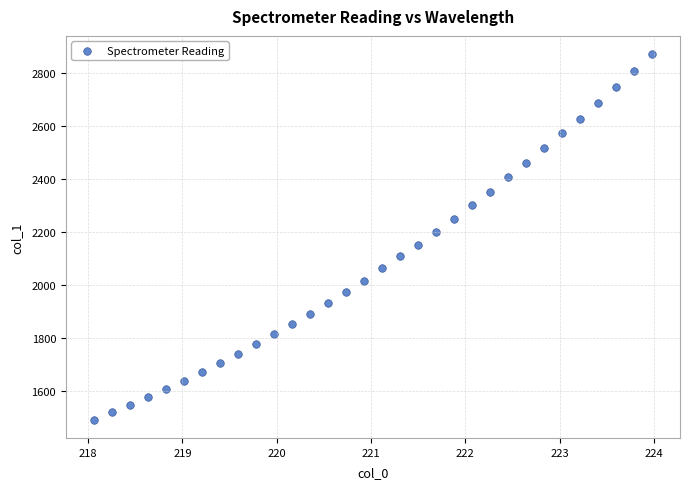

What is the range of X values (max minus min)?

5.9